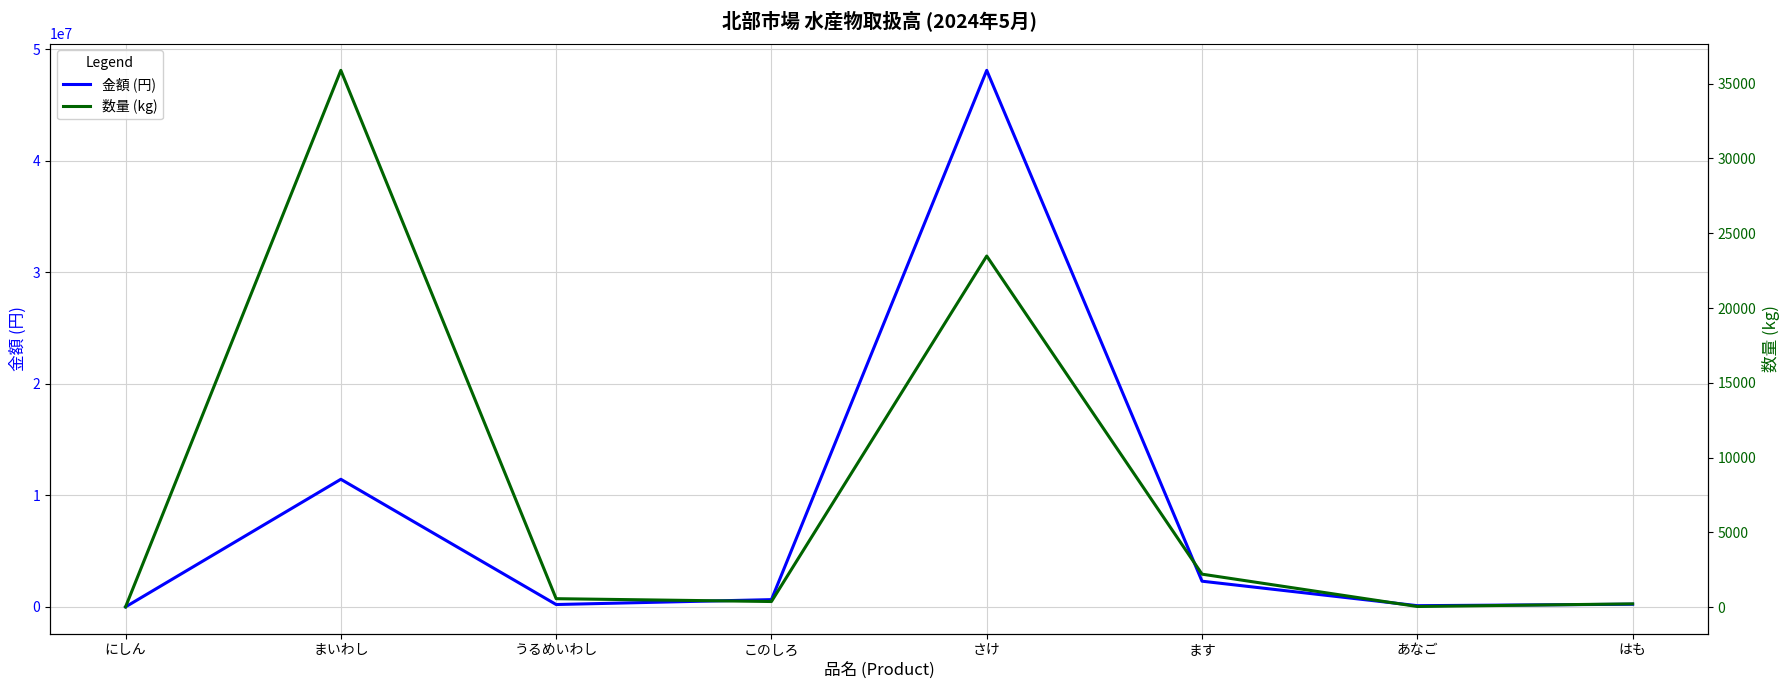

Rank the series by their average value, from lowest to highest.

数量 (kg), 金額 (円)